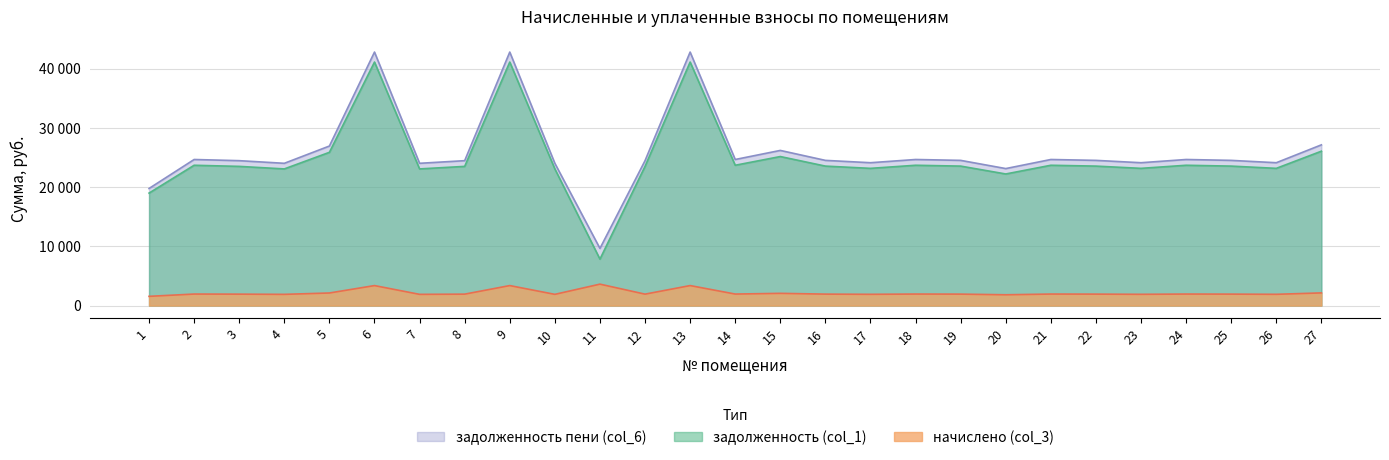

At which category does the chart reach its peak across all series?

6